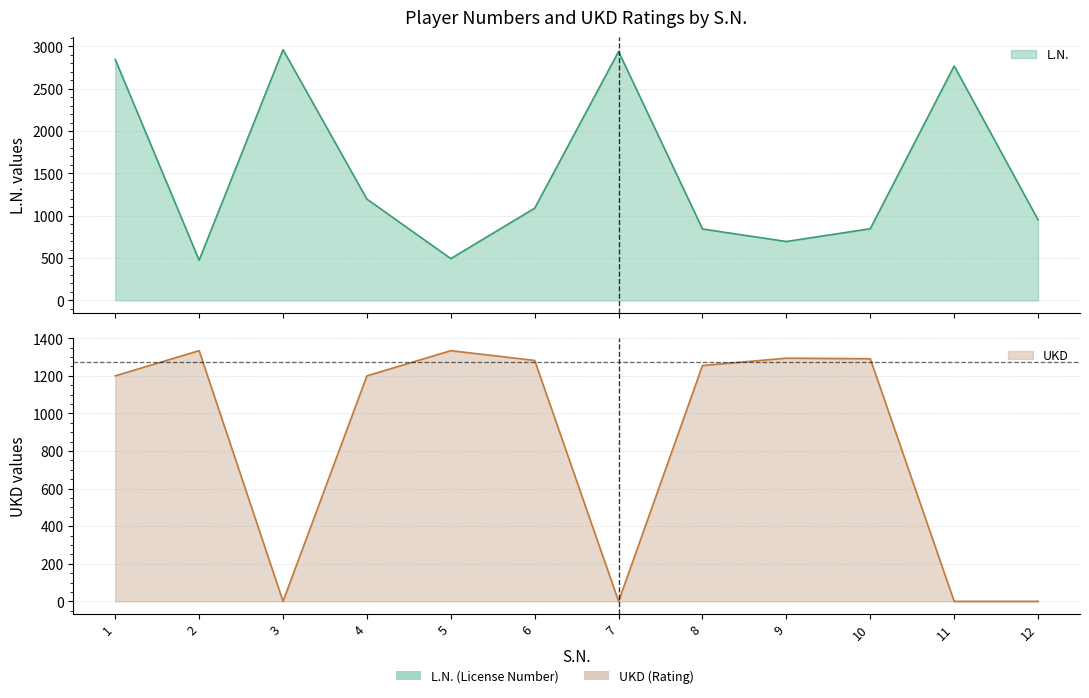

What are all the series names shown in the legend?

L.N., UKD